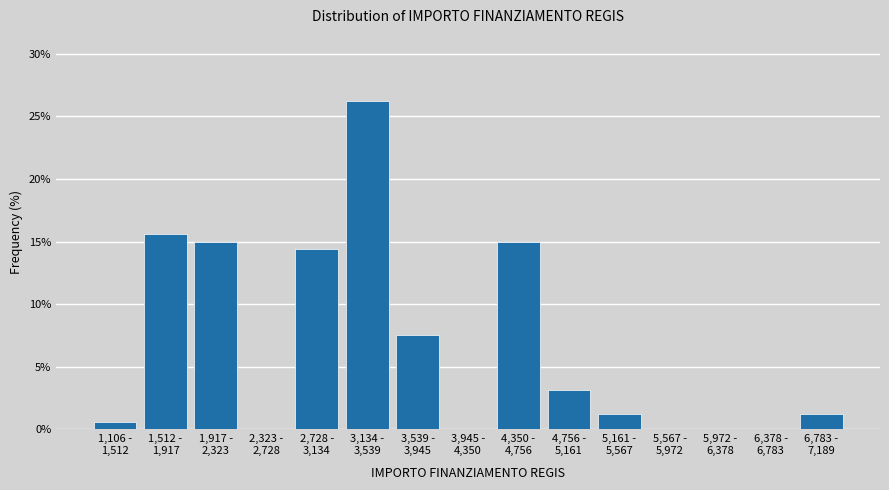

What is the sum of all values?

100.0